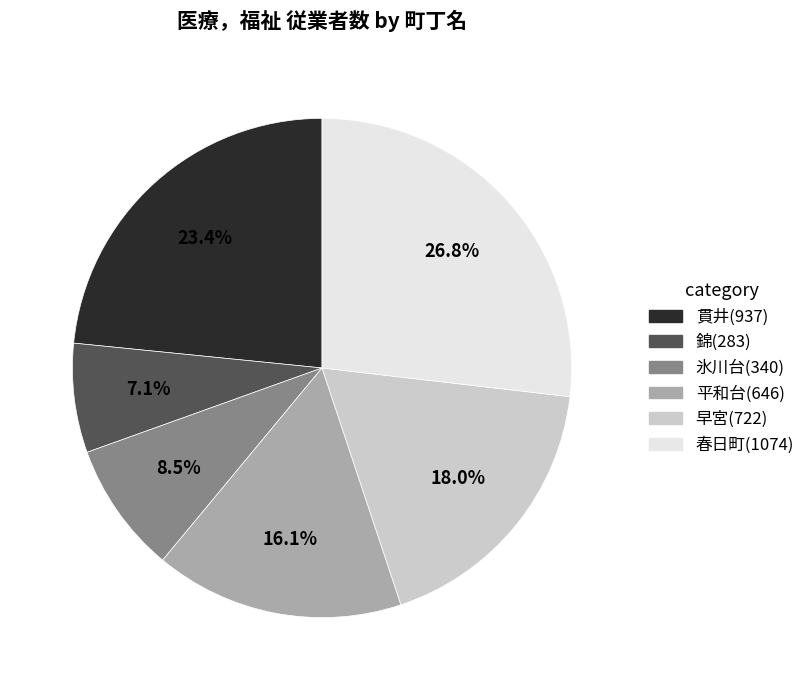

Which slice is the largest?

春日町